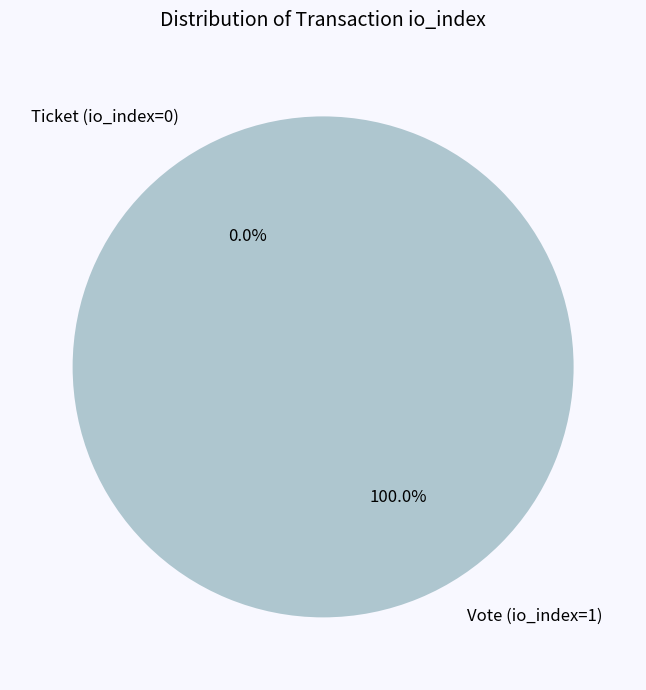

Is Vote (io_index=1) the majority of the pie?

Yes